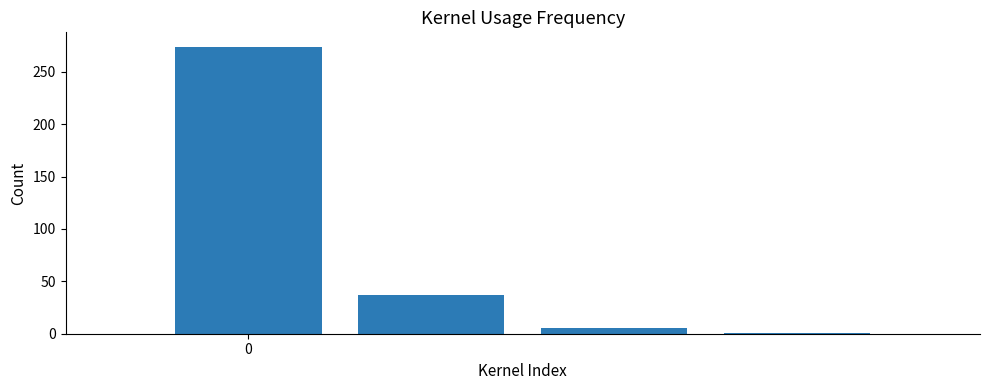

What is the maximum value shown in the chart?

274